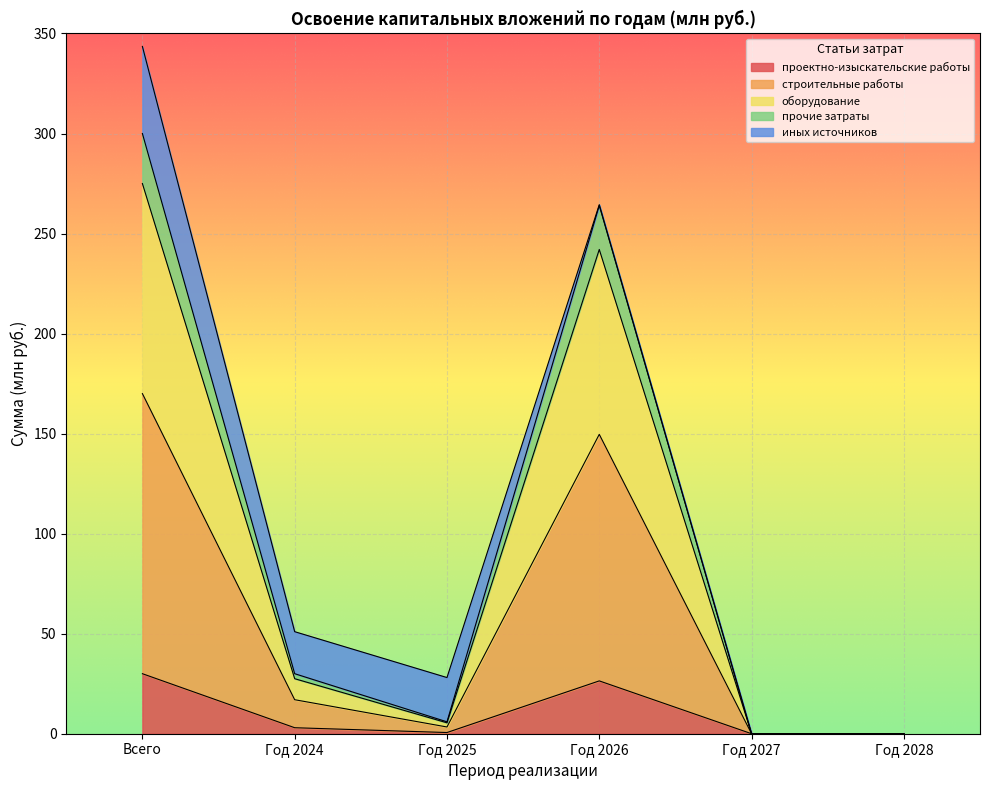

Where is проектно-изыскательские работы nearest to the value 15?

Год 2026